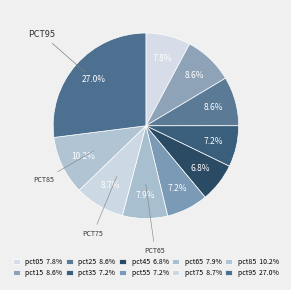

What is the smallest slice in the pie chart?

pct45